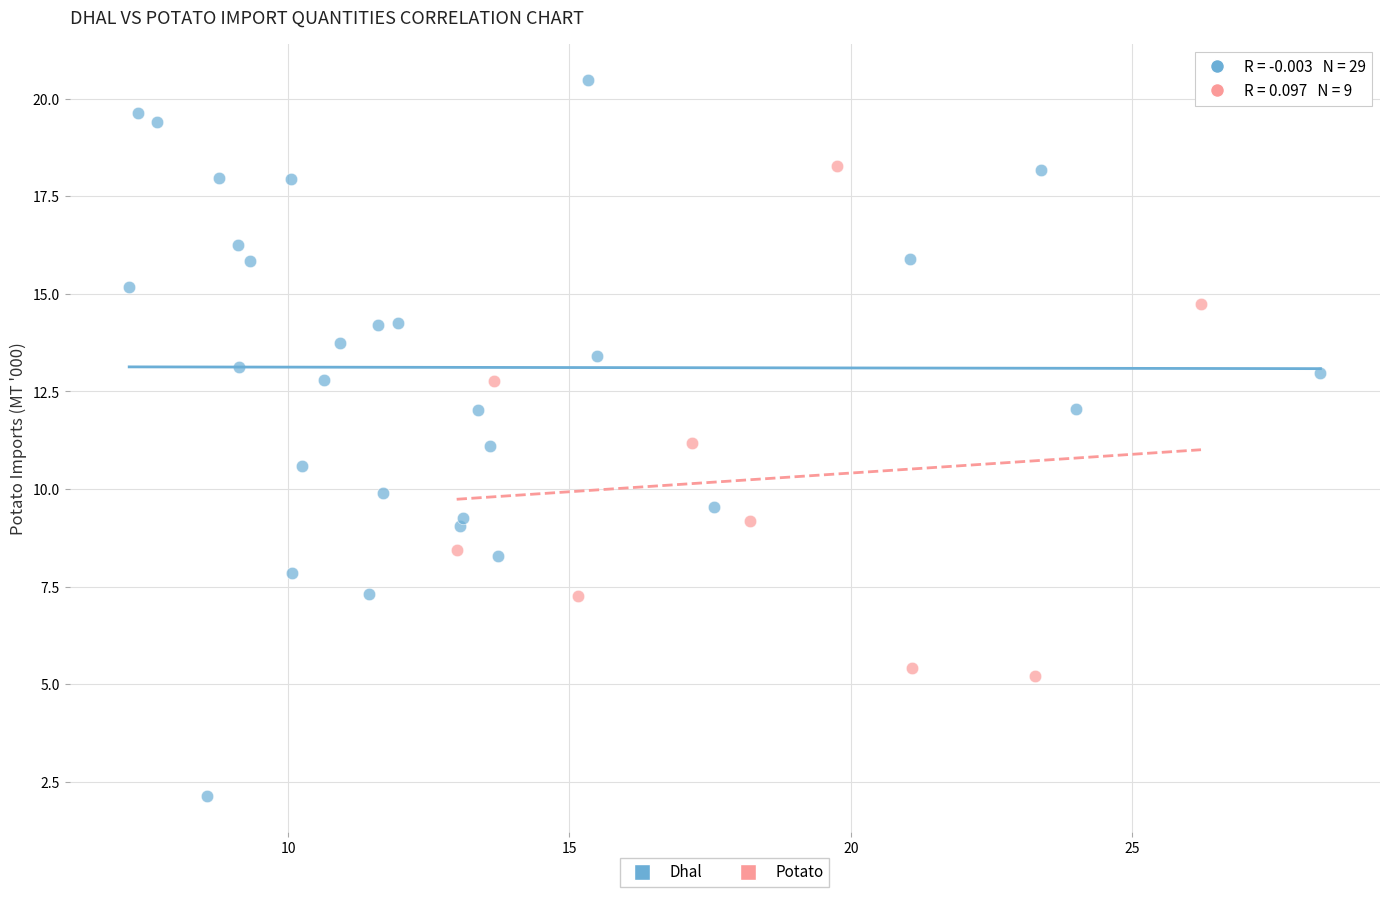

What are all the series names shown in the legend?

Dhal, Potato